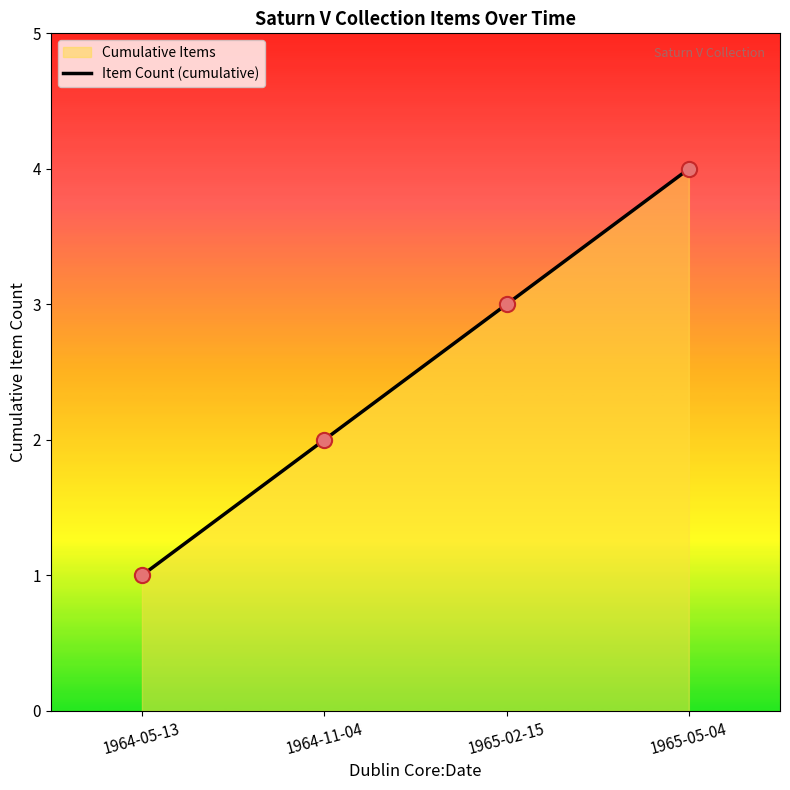

Between 1964-11-04 and 1965-02-15, which is larger?

1965-02-15